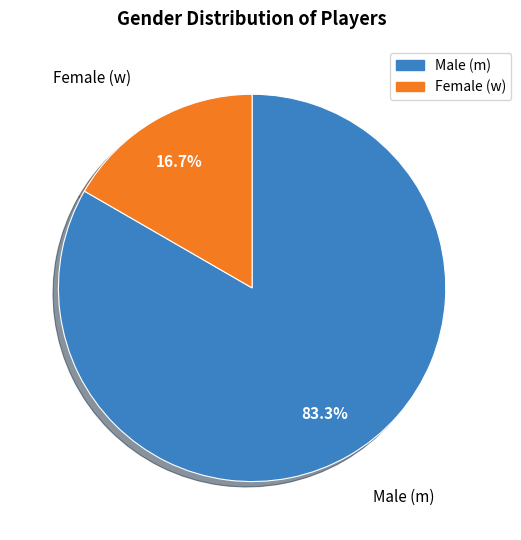

How many slices are in this pie chart?

2